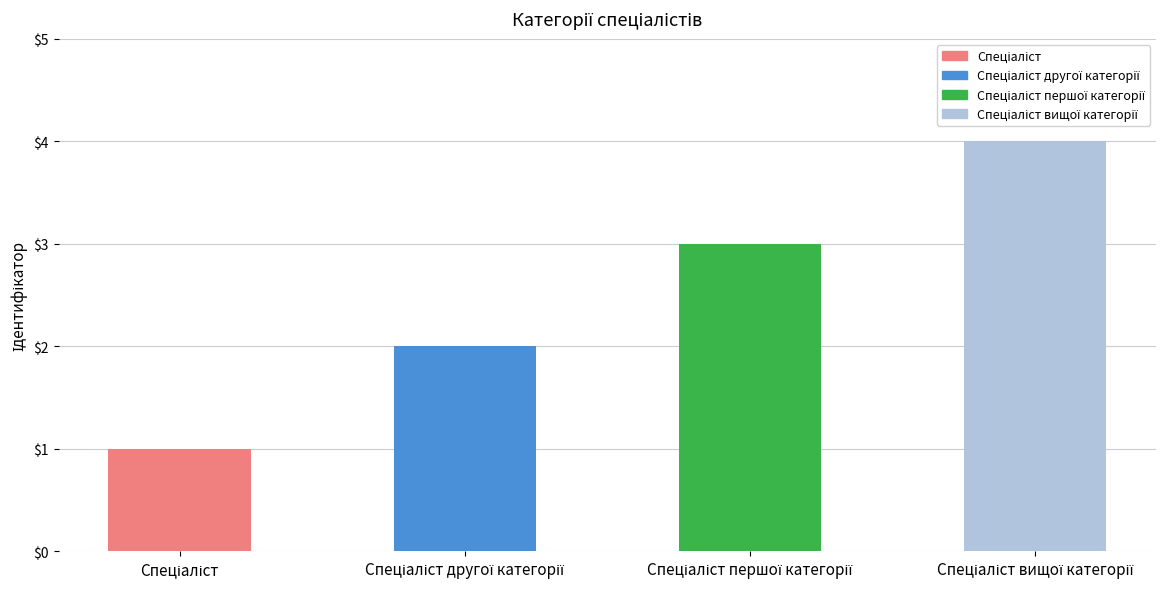

What is the difference between the maximum and minimum values?

3